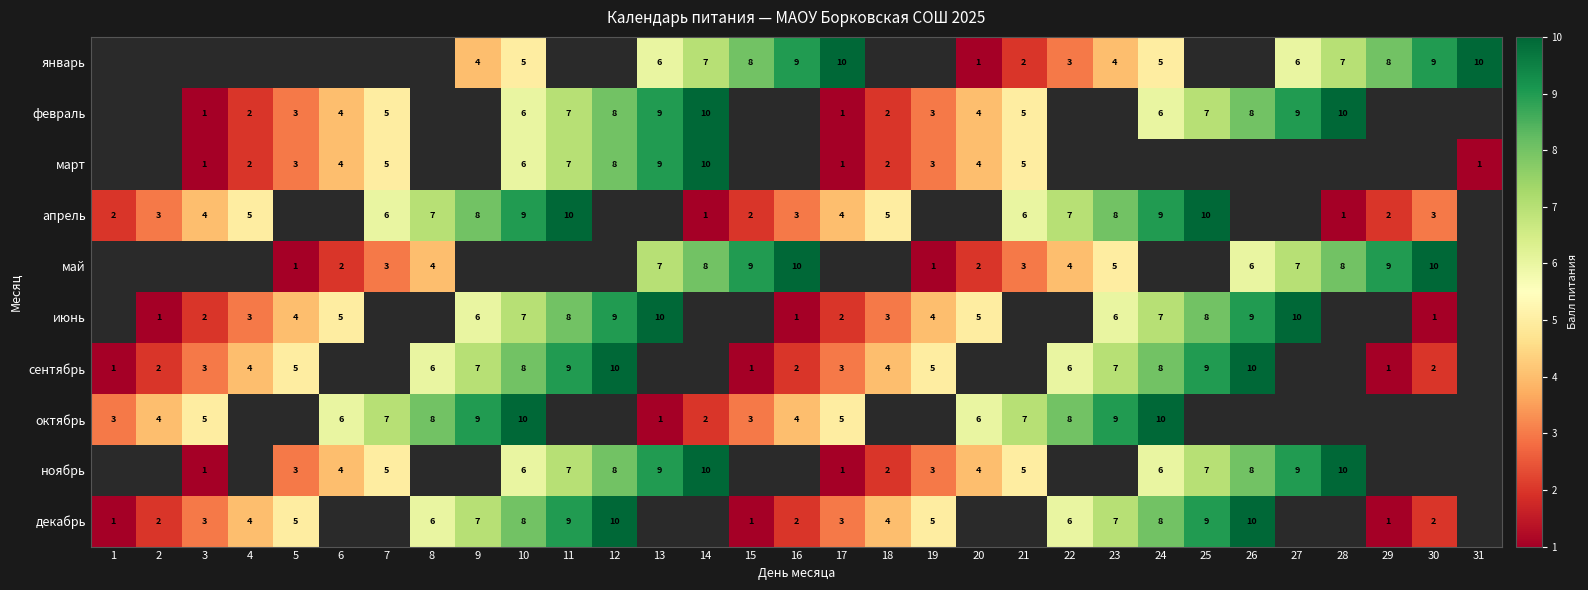

Is the value of декабрь at 4 greater than the value of апрель at 4?

No